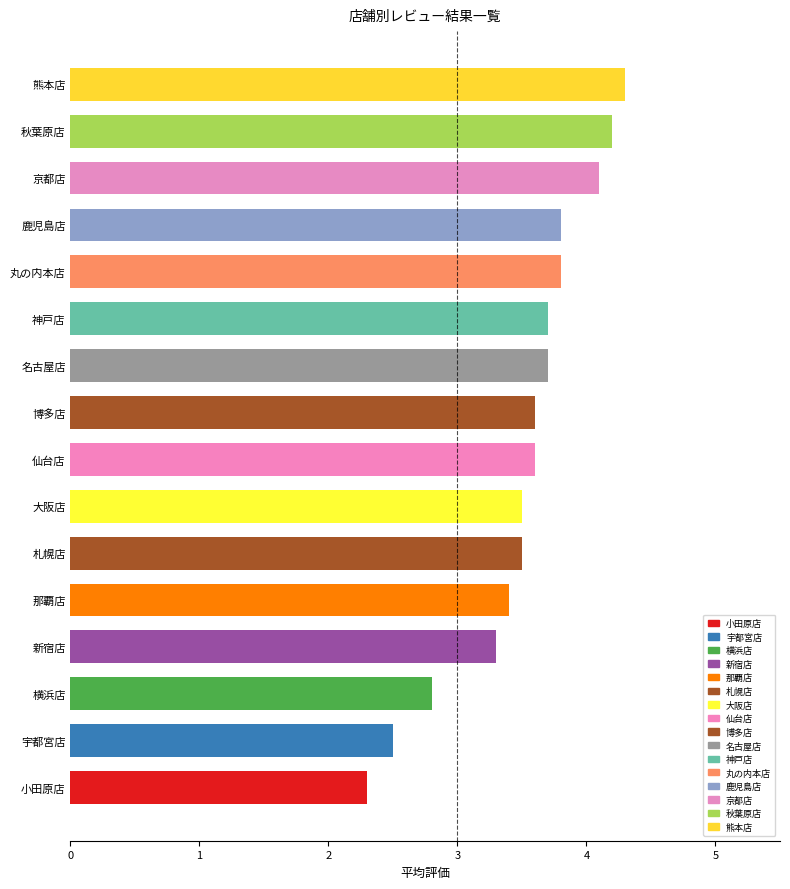

What is the maximum value shown in the chart?

4.3